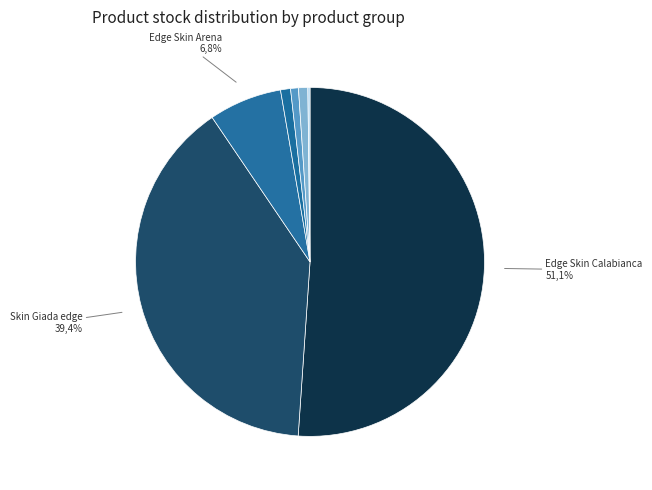

To the nearest percent, what is the combined percentage of Edge Skin Arena and Skin panel 18 mm. Calabianca?

8%